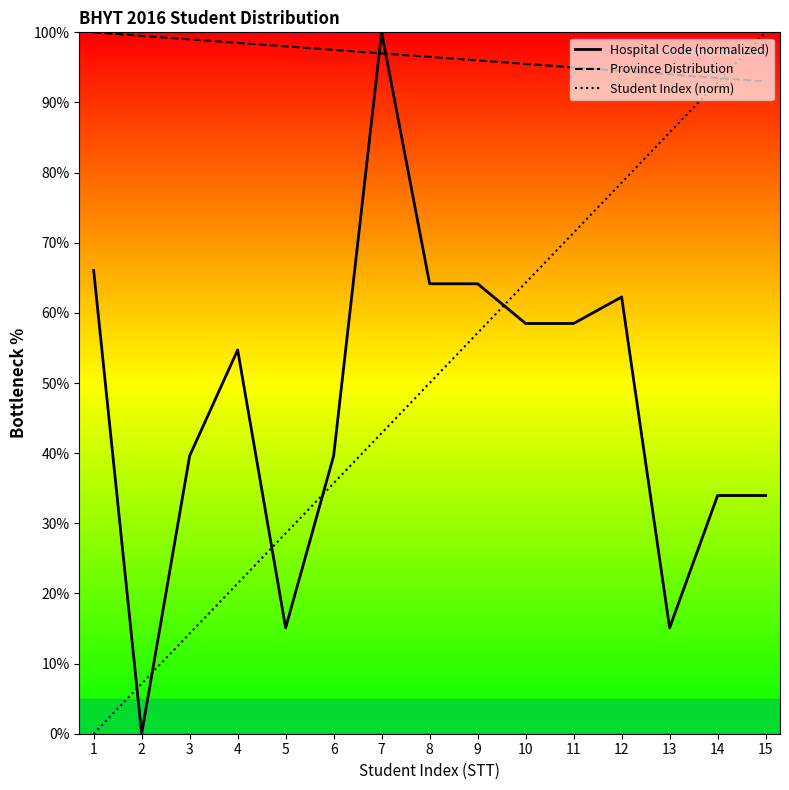

What is the total value across all series at 11?

224.9